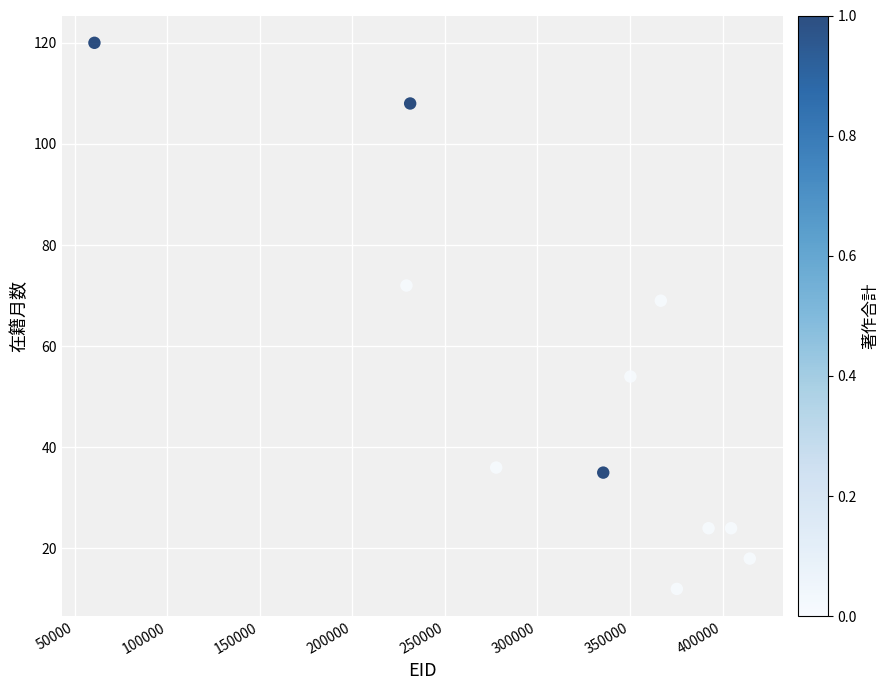

What Y value in the scatter plot is closest to 66?

69